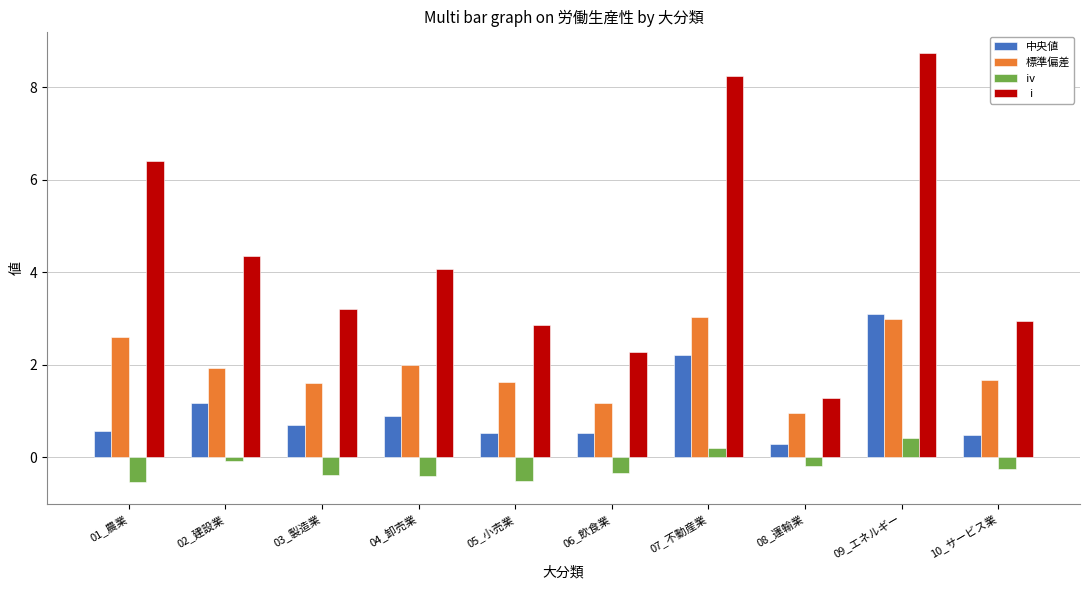

Rank the series at 09_エネルギー from lowest to highest value.

ⅳ, 標準偏差, 中央値, ⅰ